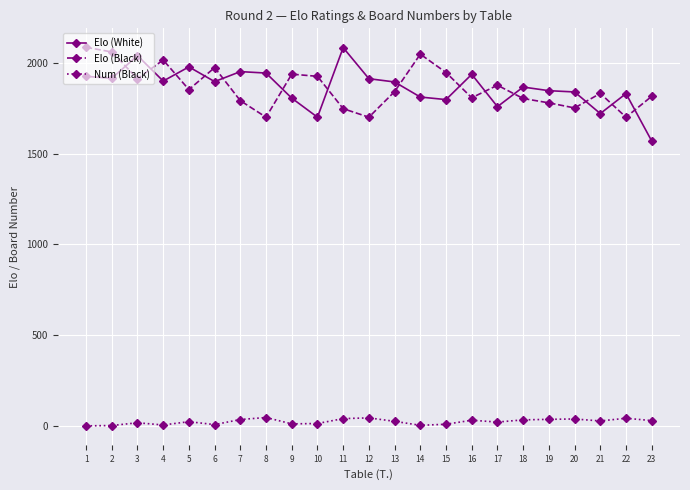

What is the maximum value for Elo (Black)?

2085